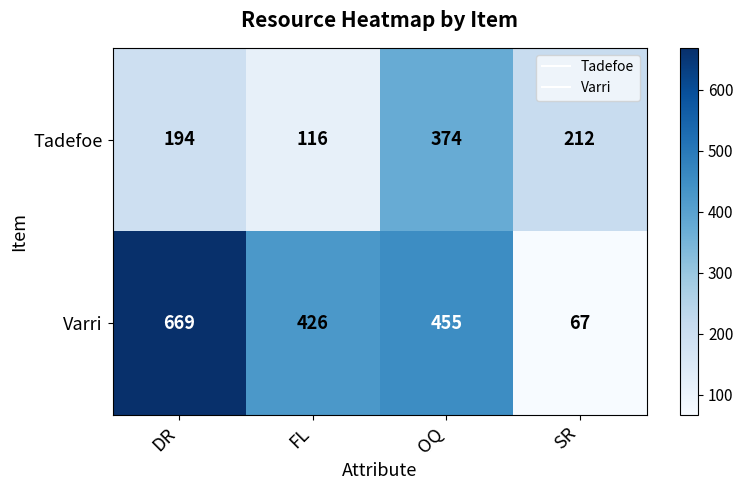

Count the number of data series in this chart.

2